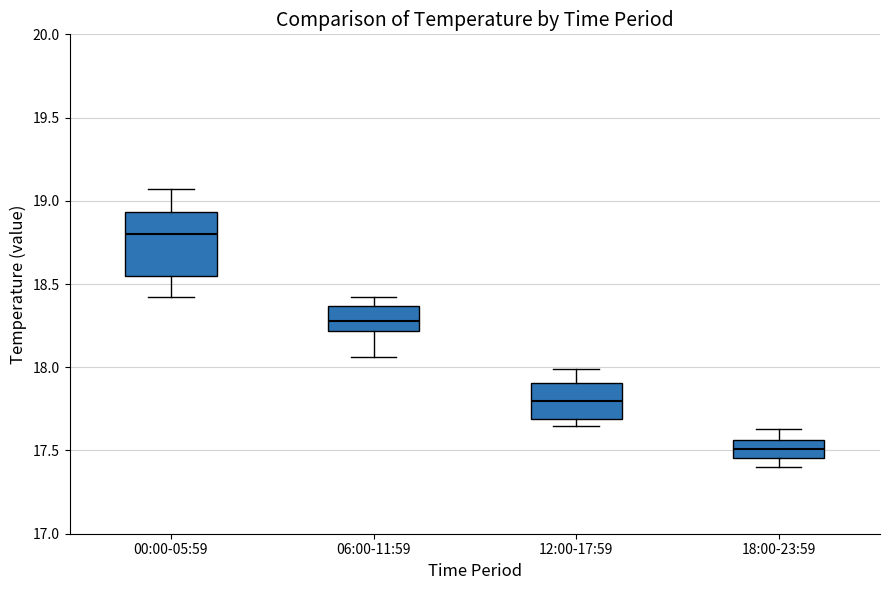

Reading left to right, transcribe this box plot: for each box, give where its median line is, the range the box spans, and where its two whiskers end, as read against the y-axis. The values are not printed on the chart, so give them approximately, as read against the axis.

00:00-05:59: median 18.80, box 18.55 to 18.95, whiskers 18.40 to 19.05
06:00-11:59: median 18.30, box 18.20 to 18.35, whiskers 18.05 to 18.40
12:00-17:59: median 17.80, box 17.70 to 17.90, whiskers 17.65 to 18.00
18:00-23:59: median 17.50, box 17.45 to 17.55, whiskers 17.40 to 17.65